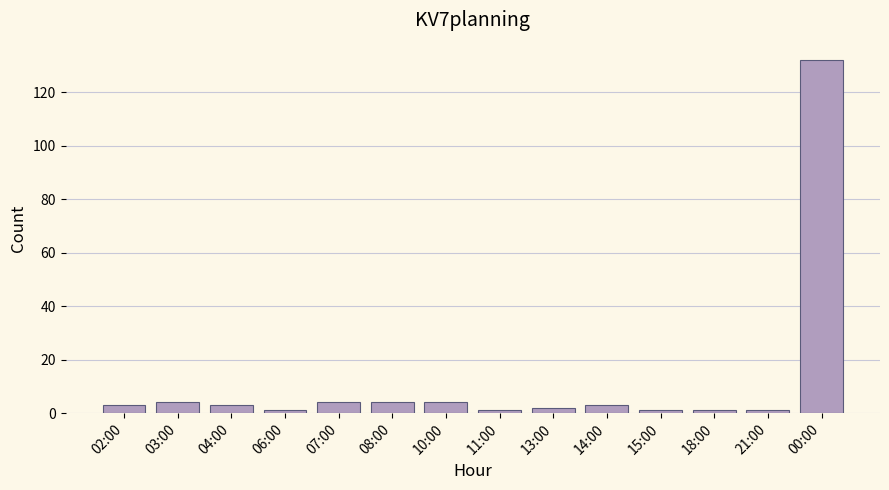

What is the label of the 3rd bar from the right?

18:00